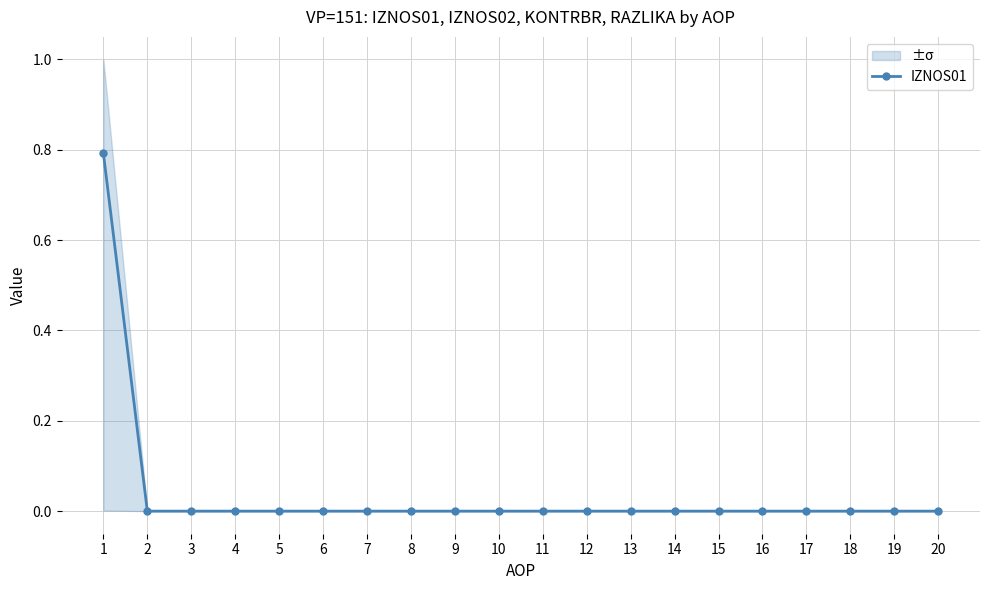

How many positive values are there?

1